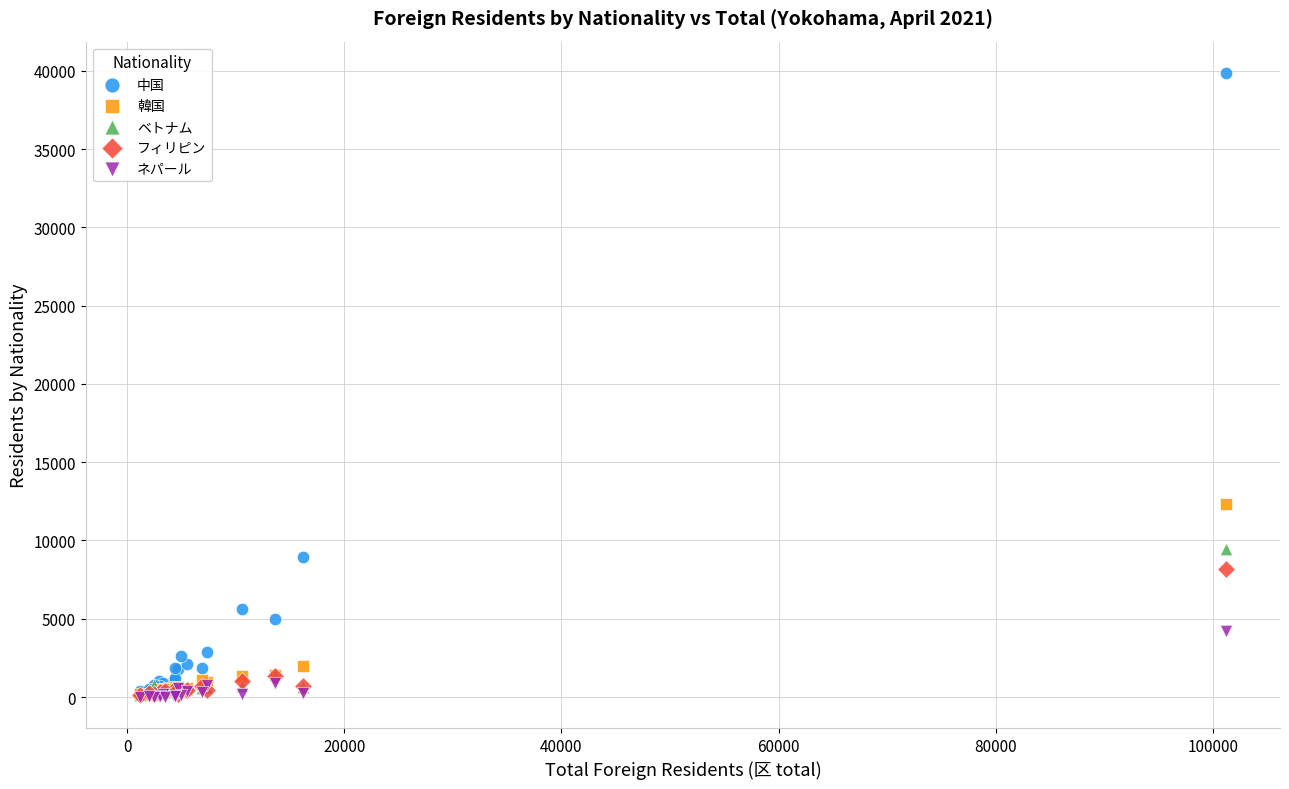

Across all series, what Y value is closest to 19943?

12357